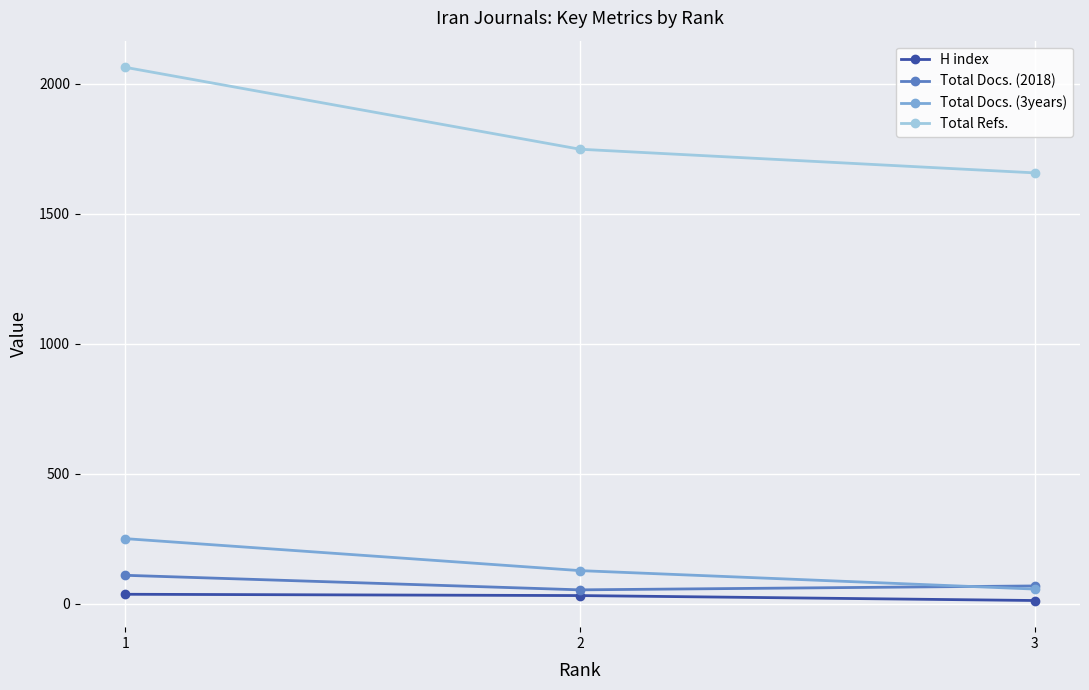

Does the chart display data point markers on the line(s)?

Yes